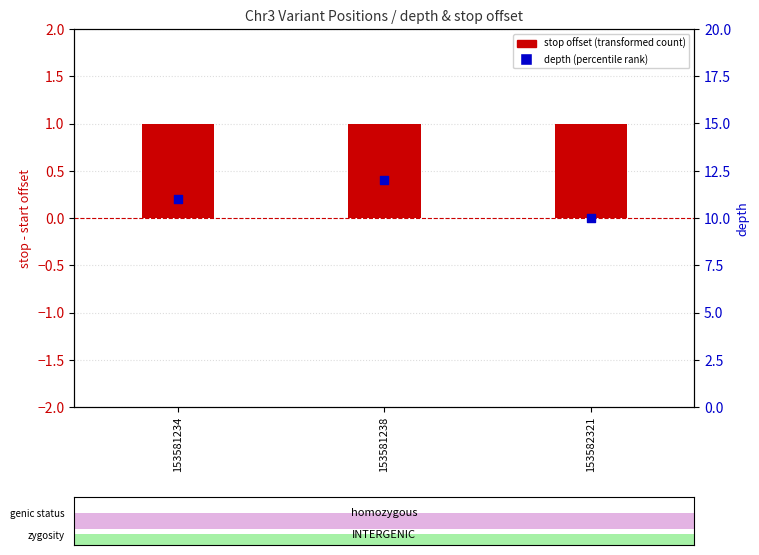

Which series has the widest spread of Y values?

depth (percentile rank)